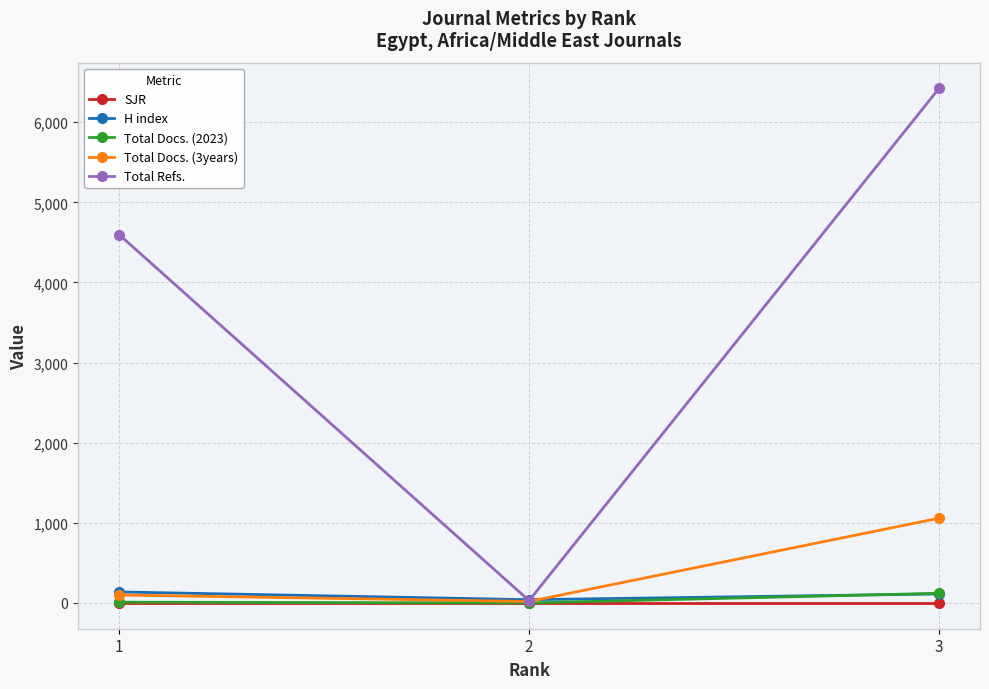

What is the value of the Total Docs. (2023) point at the 3rd from the left?

121